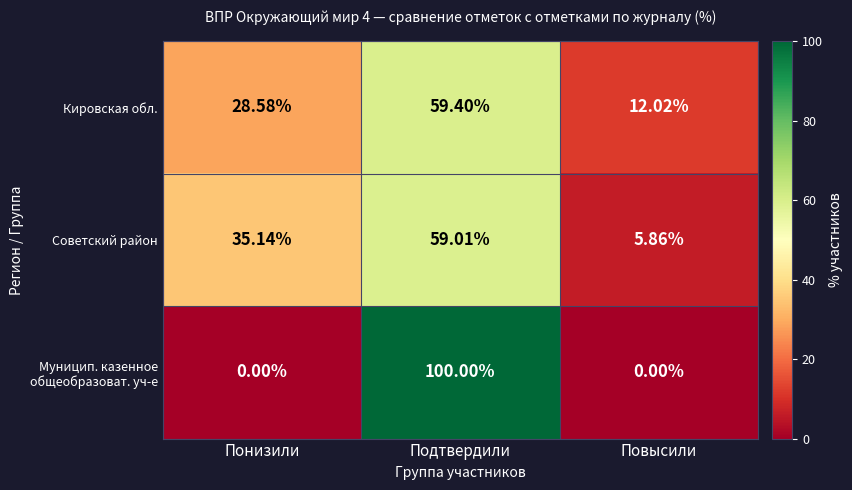

What is the total value across all series at Понизили?

63.7